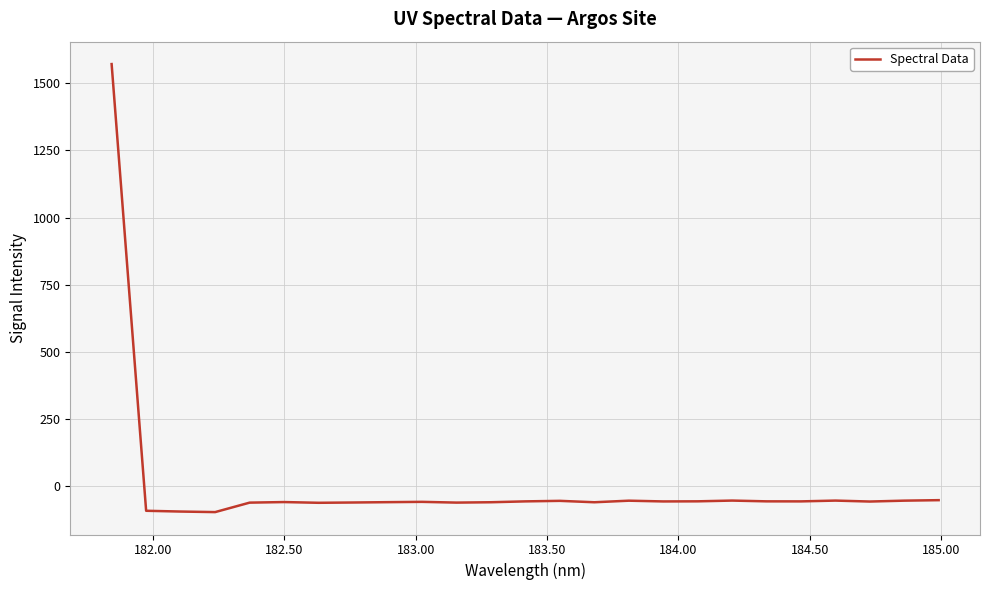

What is the minimum value shown in the chart?

-96.2